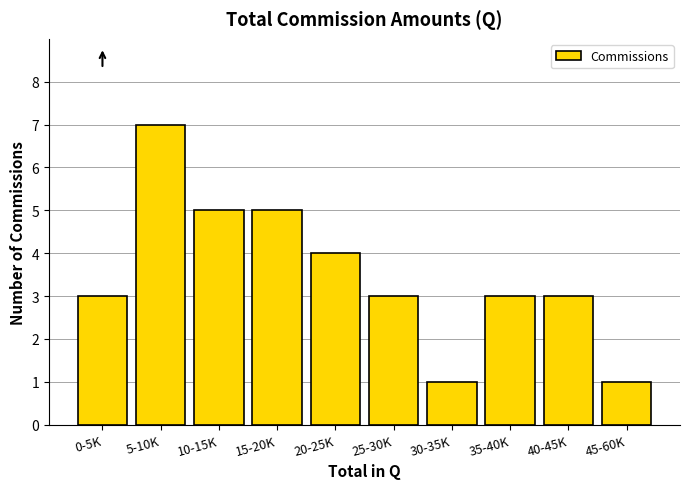

Reading left to right, extract all data points from this chart.

3	7	5	5	4	3	1	3	3	1